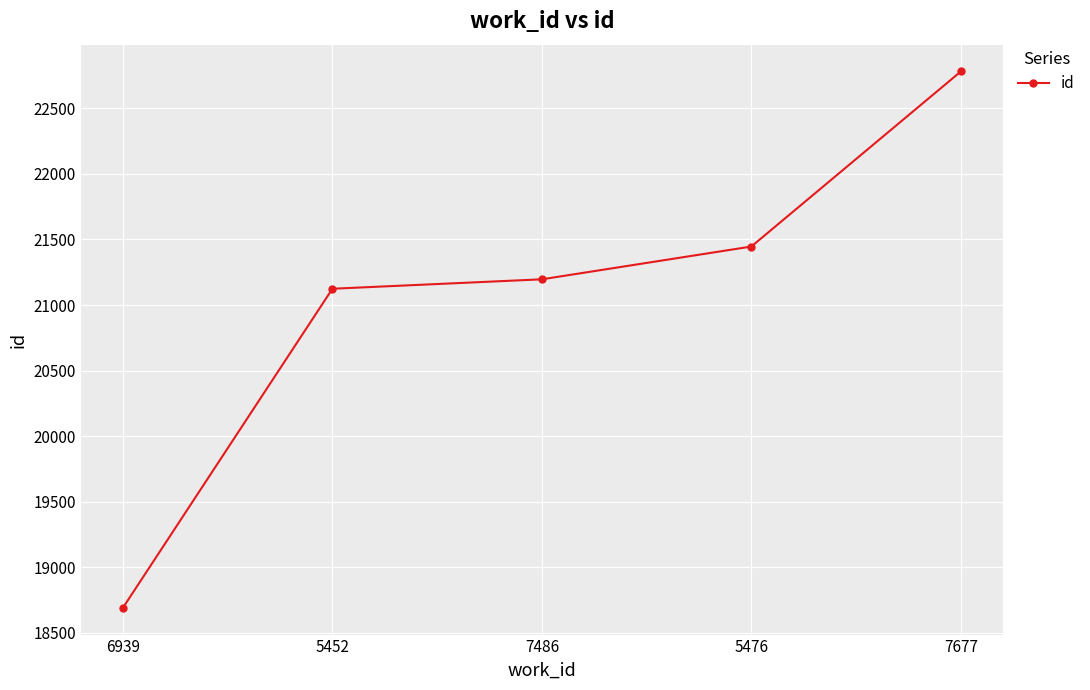

What is the sum of the values at 5476 and 6939?

40137